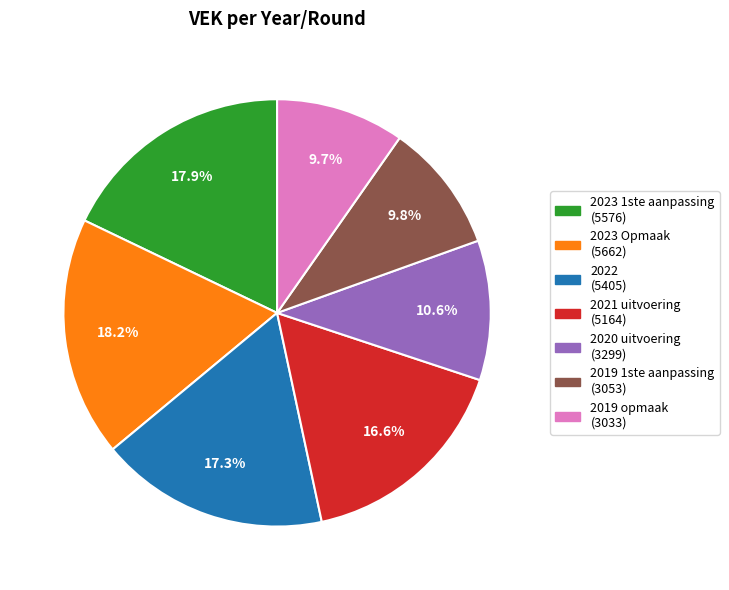

Count the number of slices in the pie.

7